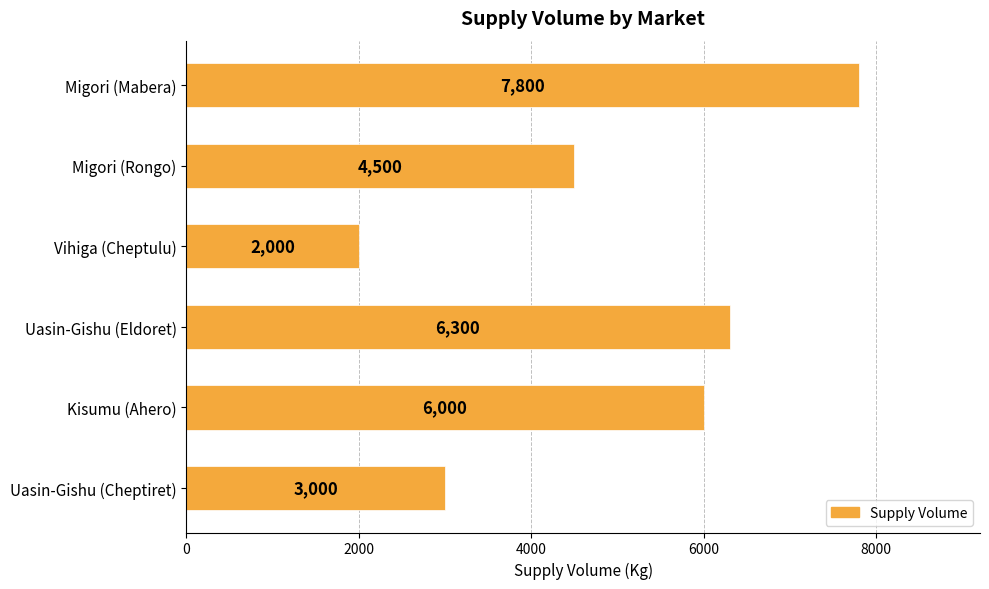

Reading bottom to top, extract all data points from this chart.

3000	6000	6300	2000	4500	7800